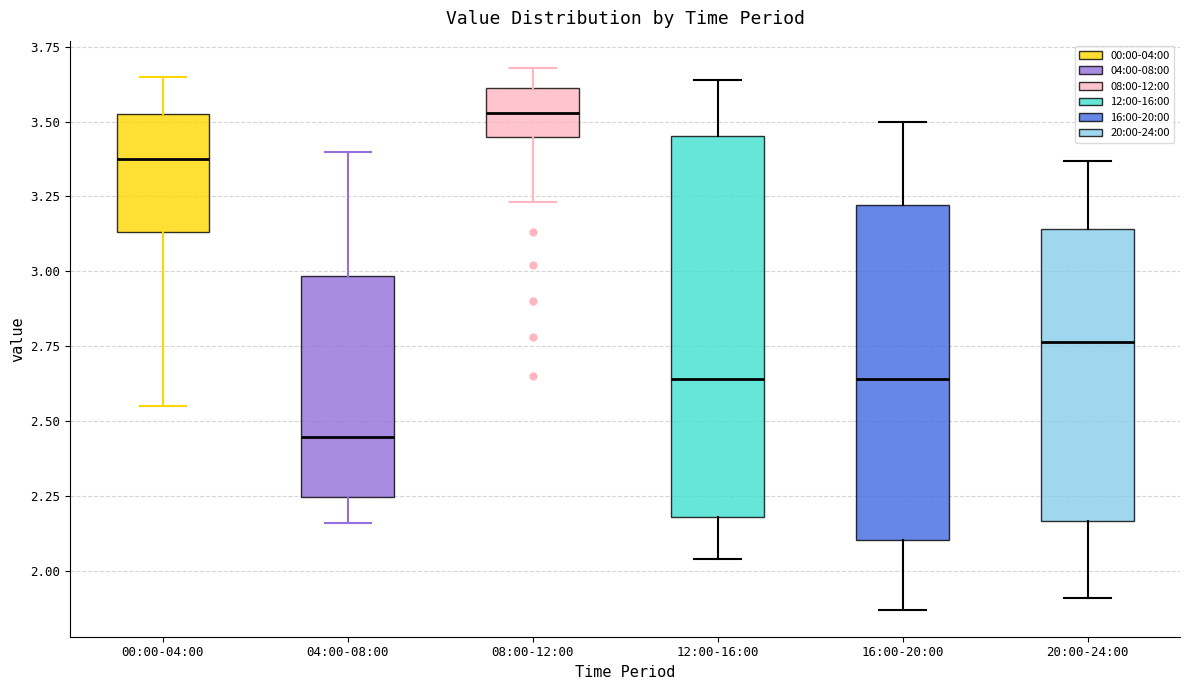

Which box's median line is the lowest?

04:00-08:00